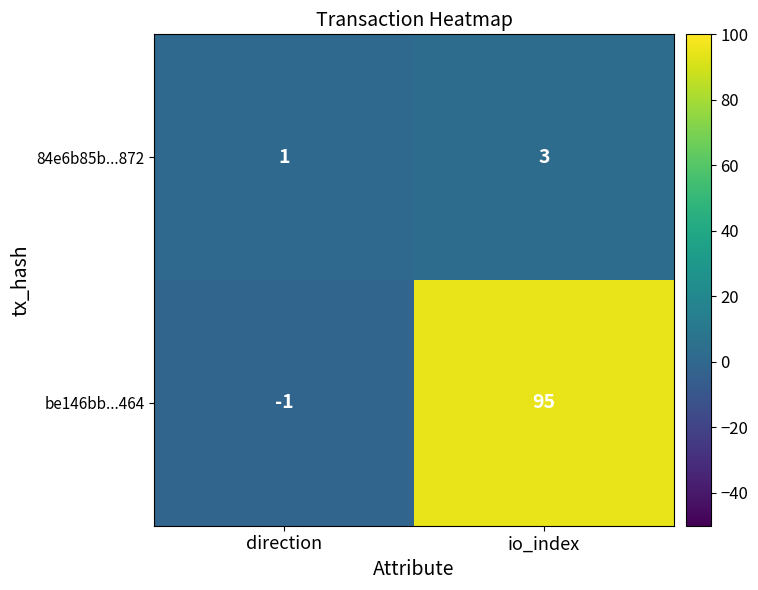

Where is 84e6b85b...872 nearest to the value 2?

direction